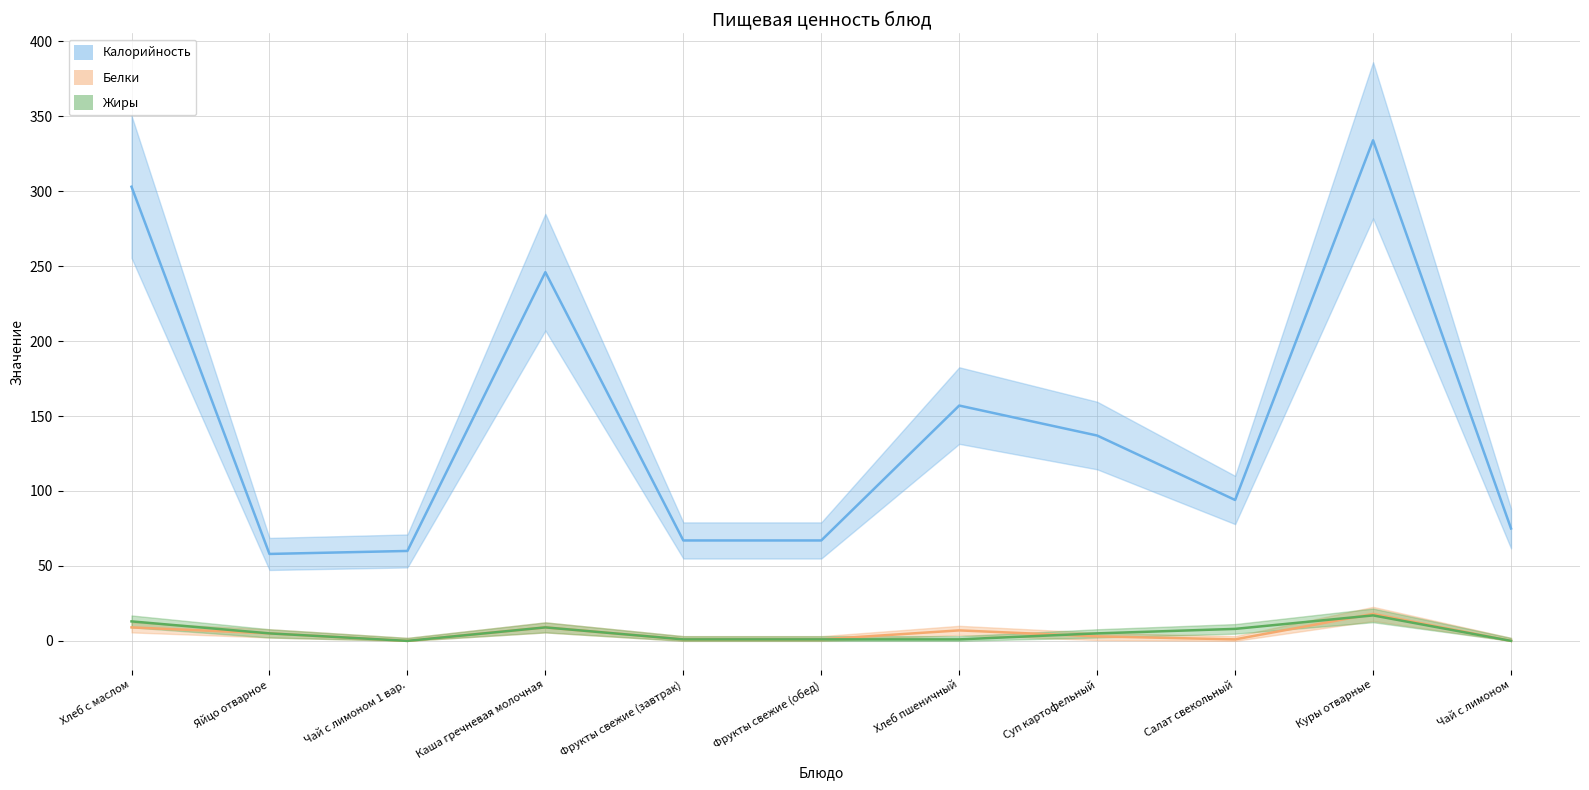

Reading left to right, list all the values displayed in this chart.

Калорийность: 303	58	60	246	67	67	157	137	94	334	75
Белки: 9	5	0	9	1	1	7	3	1	18	0
Жиры: 13	5	0	9	1	1	1	5	8	17	0